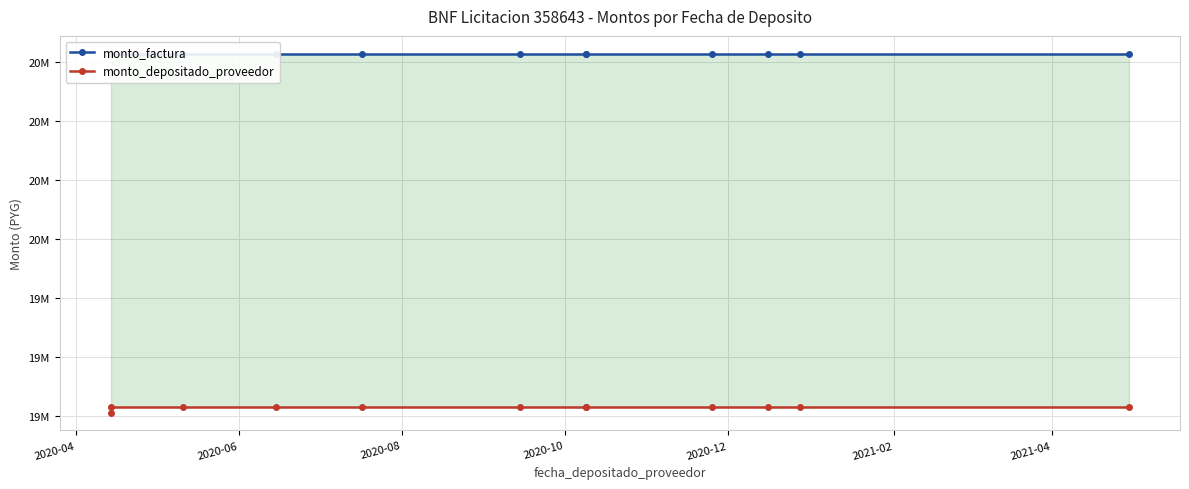

What are all the series names shown in the legend?

monto_factura, monto_depositado_proveedor